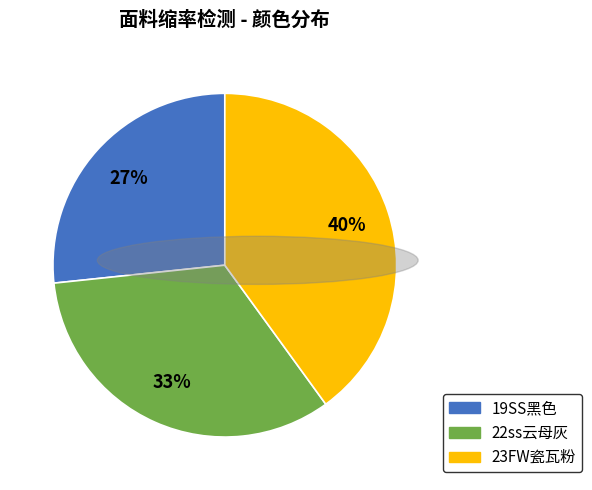

To the nearest percent, what percentage of the pie is 19SS黑色?

27%